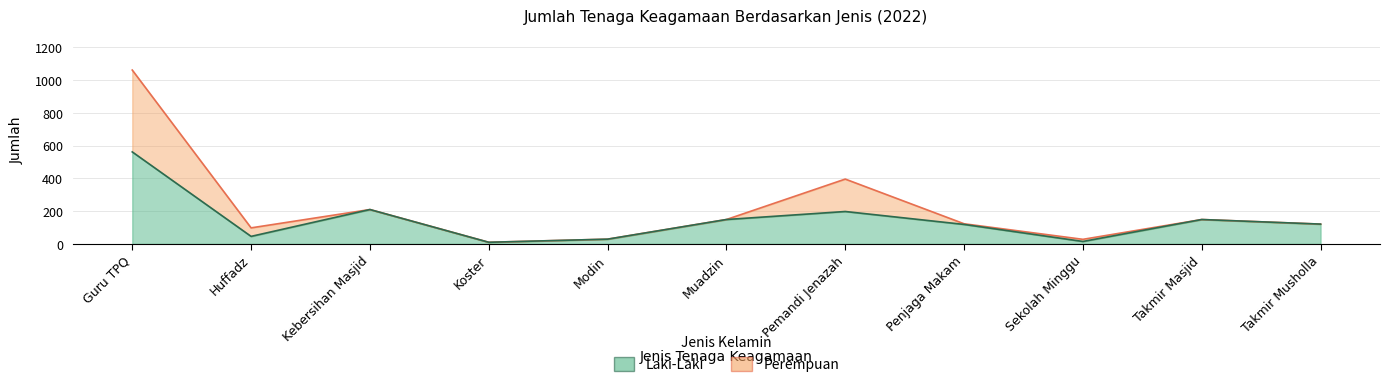

What value does the data have at Takmir Masjid, to the nearest 50?

150